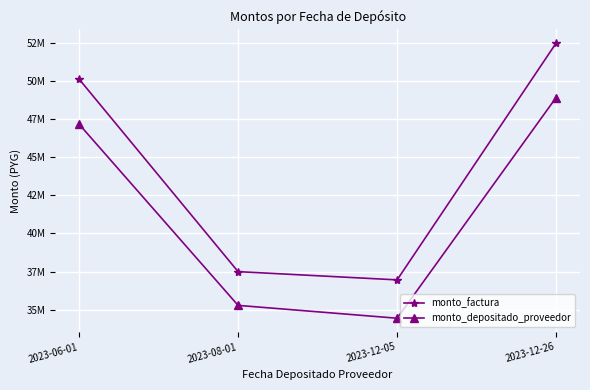

True or false: monto_depositado_proveedor and monto_factura cross at least once.

False